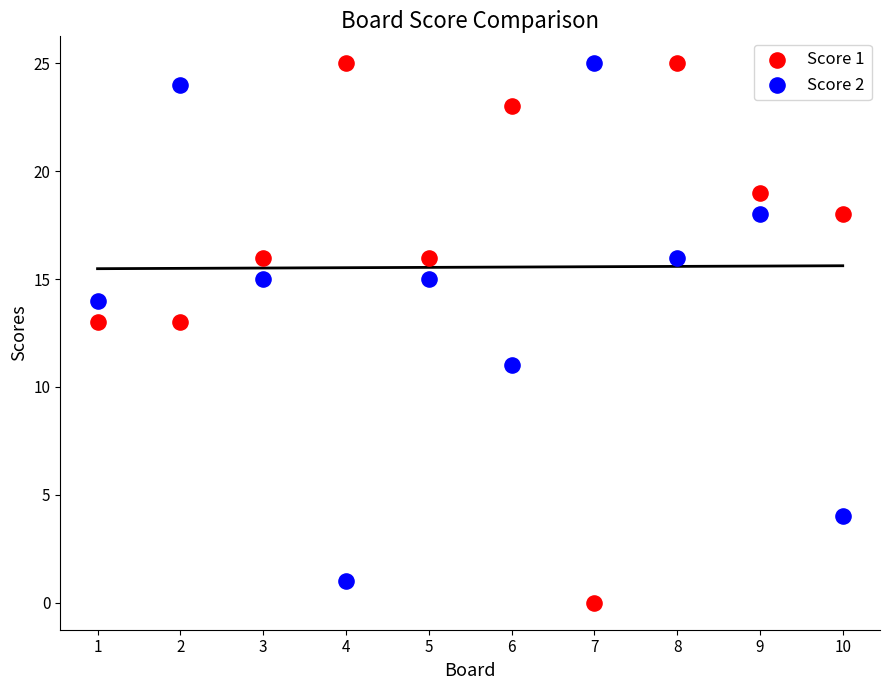

What are all the series names shown in the legend?

Score 1, Score 2